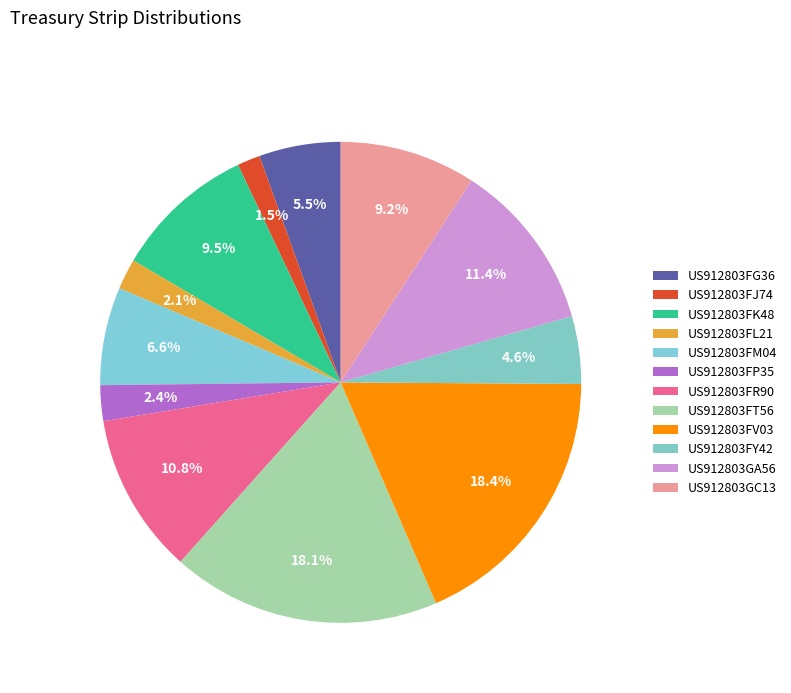

How many slices are in this pie chart?

12